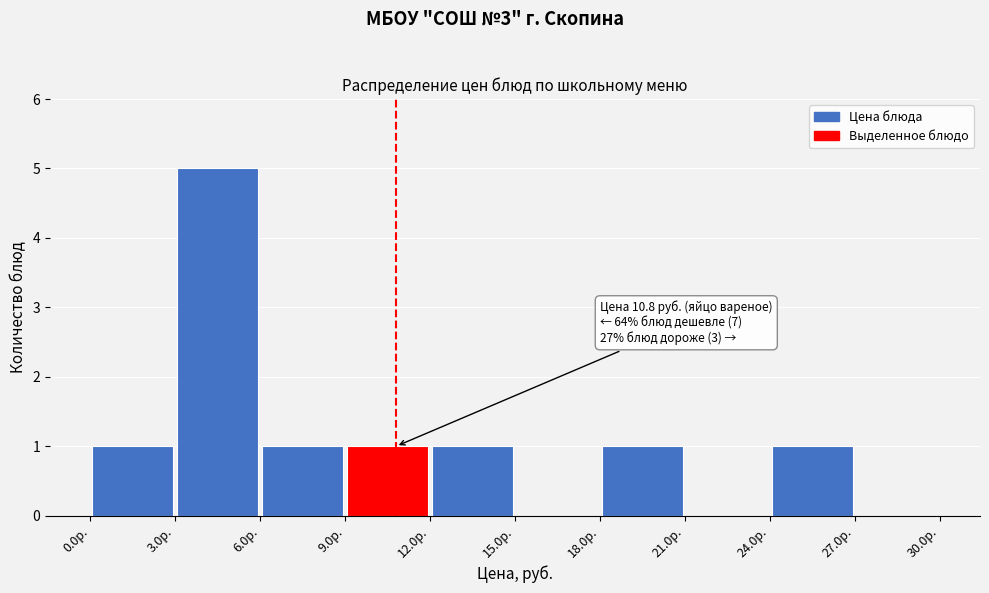

Over which range of the x-axis is the bar tallest?

3 to 6